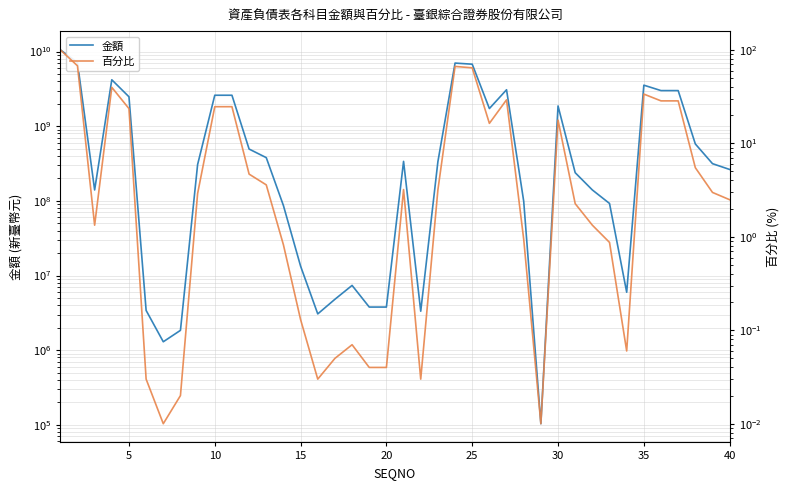

How many data points does each series have?

40